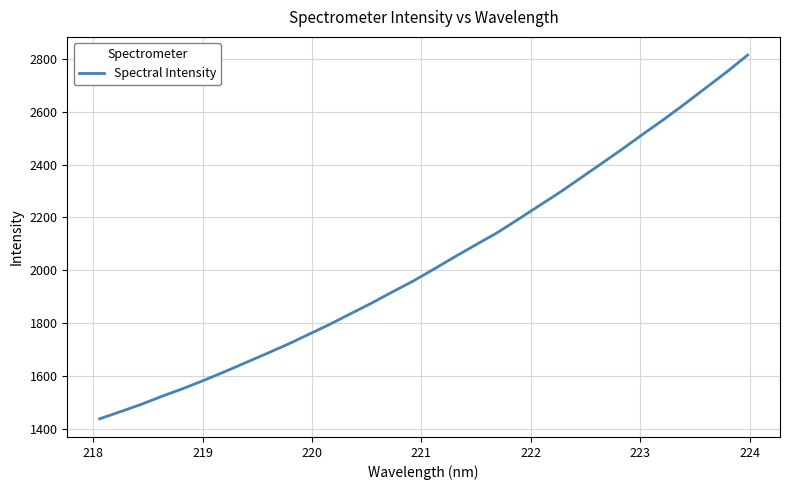

What is the maximum value shown in the chart?

2814.1